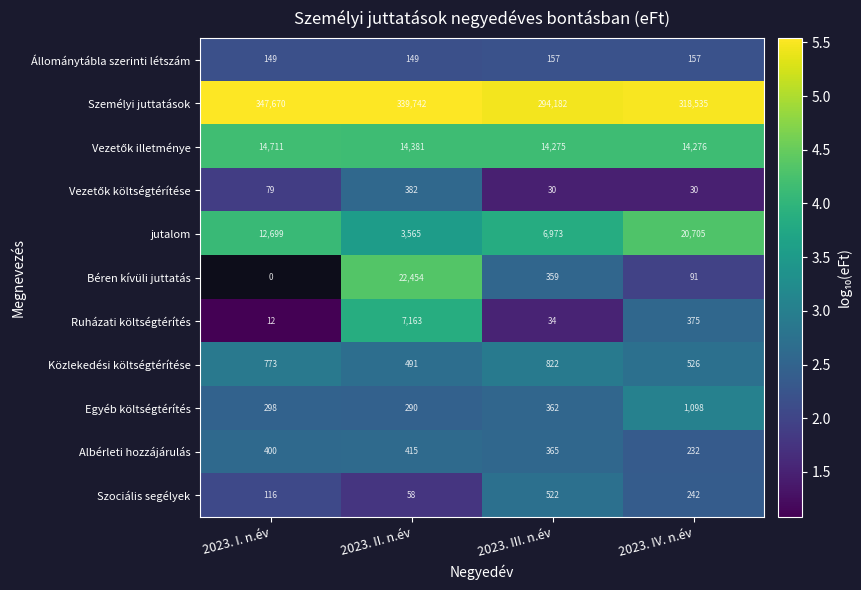

What is the difference between the highest and lowest values at 2023. II. n.év?

339684